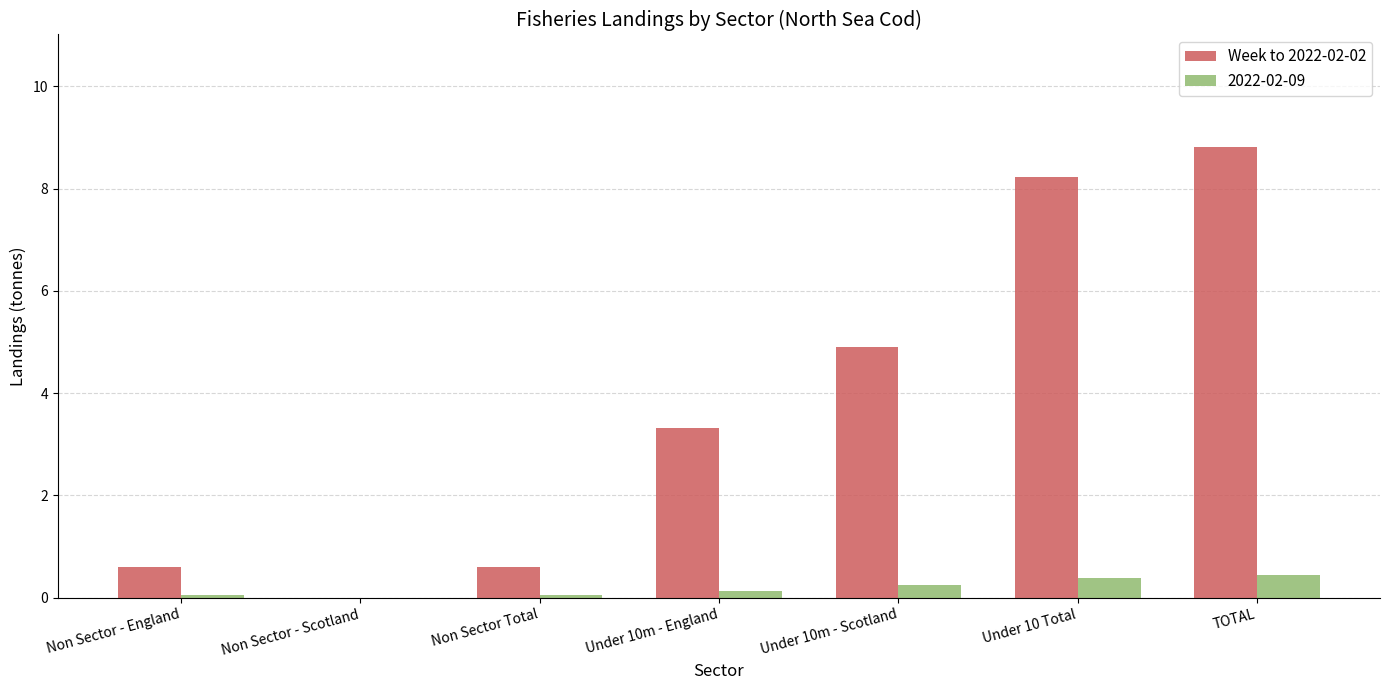

Between Non Sector - Scotland and TOTAL, which series saw the biggest shift?

Week to 2022-02-02